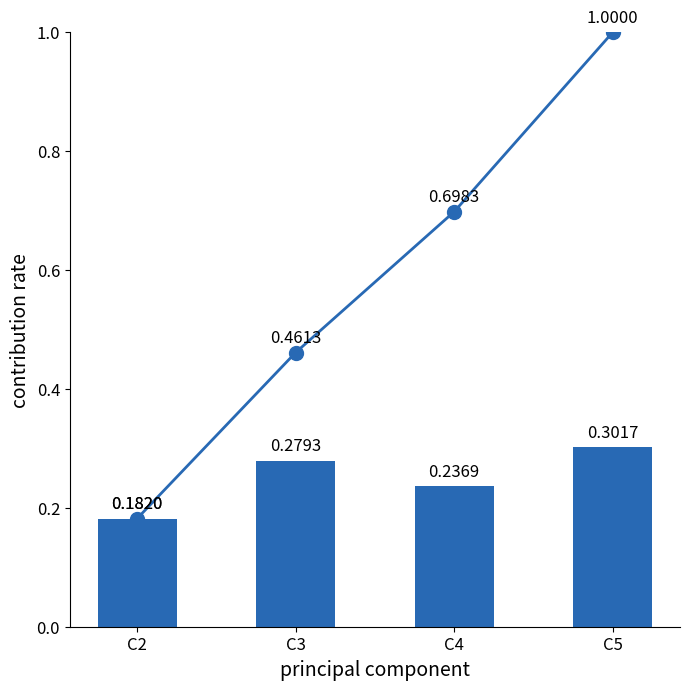

Reading left to right, list all the values displayed in this chart.

cumulative contribution rate: C2=0.2	C3=0.5	C4=0.7	C5=1.0
individual contribution rate: C2=0.2	C3=0.3	C4=0.2	C5=0.3